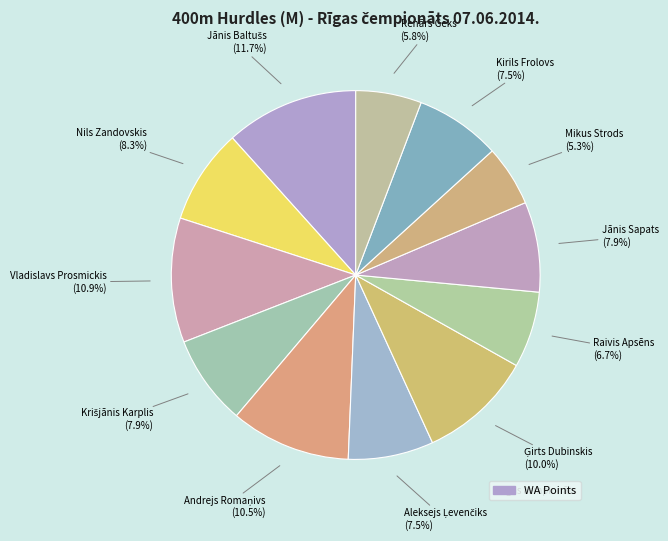

How many segments does this pie chart have?

12